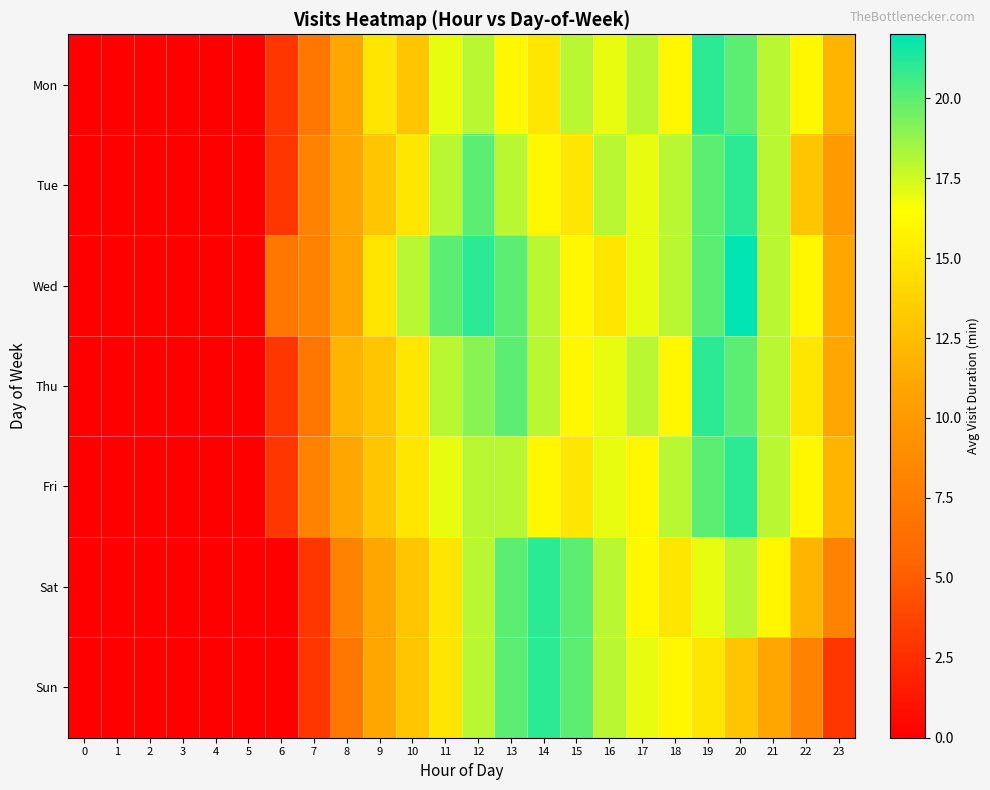

Count the number of data series in this chart.

7